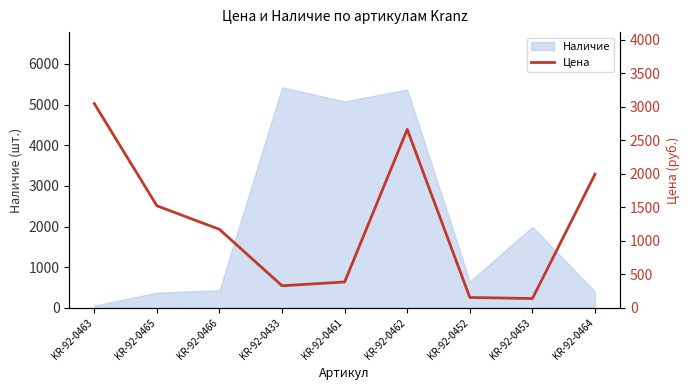

The Наличие series shows 434 at KR-92-0466. True or false?

True